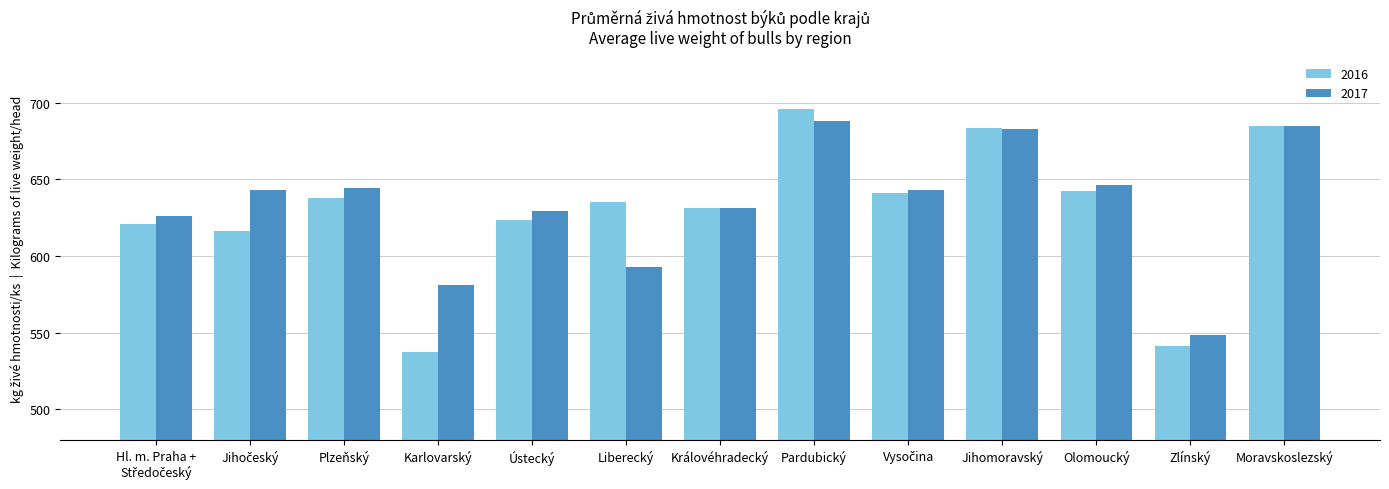

Read the 2017 value at Karlovarský.

581.1